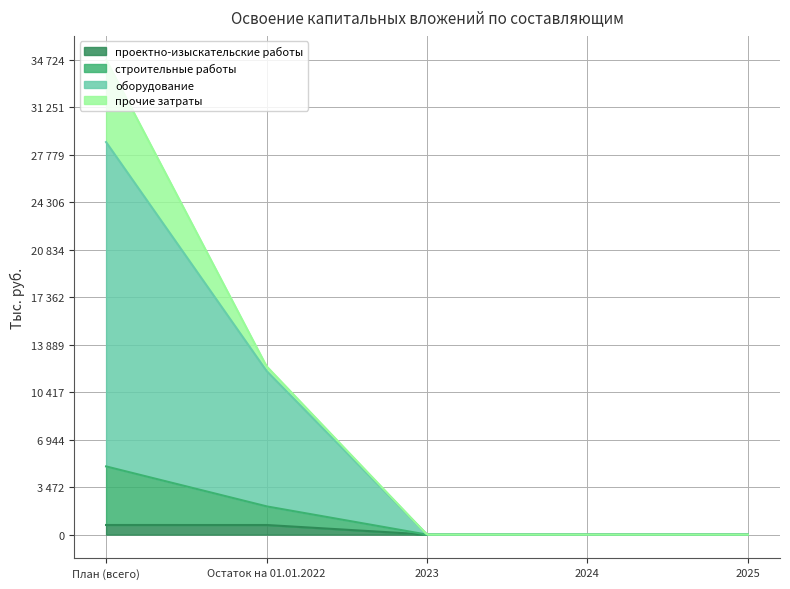

Between Остаток на 01.01.2022 and 2023, which series saw the biggest shift?

оборудование